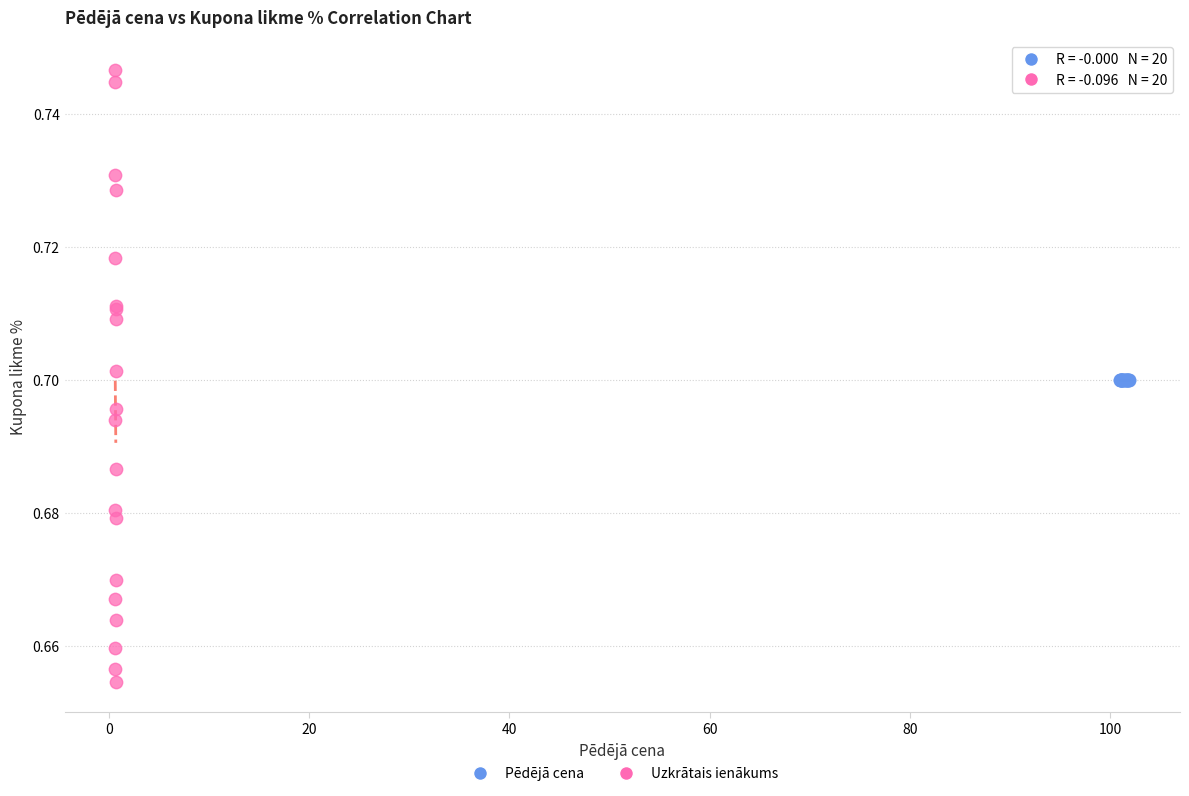

Which series contains the lowest Y value?

Uzkrātais ienākums